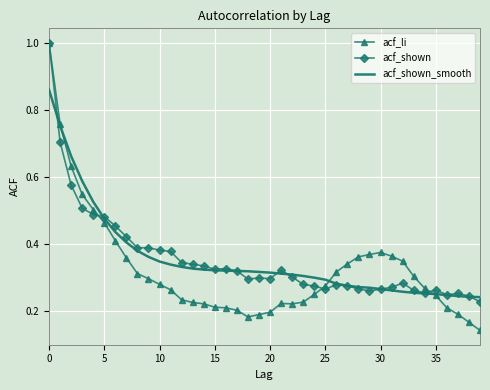

What is the greatest value displayed?

1.0